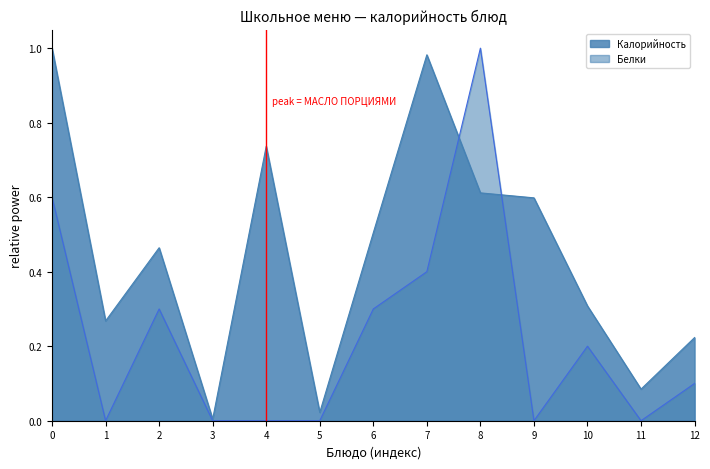

How many values in the Белки series exceed 0?

7